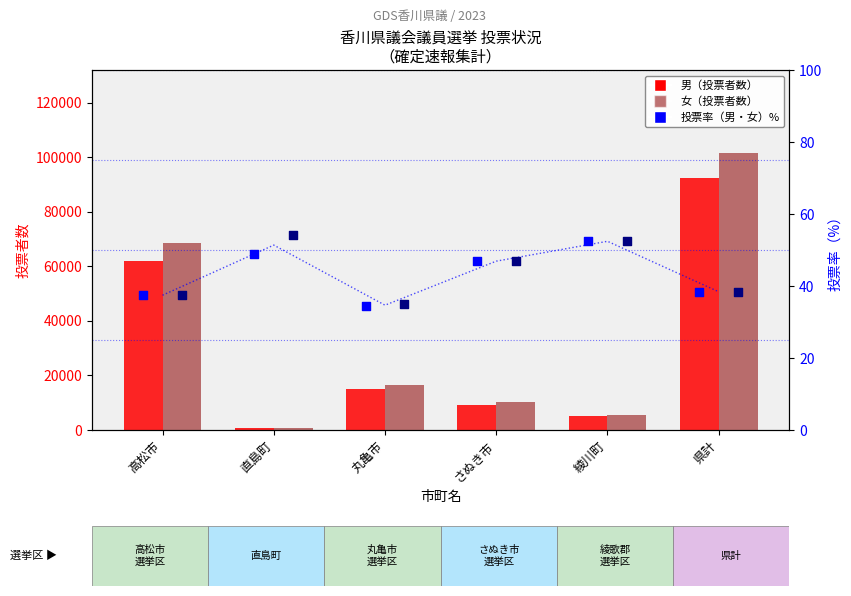

At how many categories does at least one series exceed 40947?

2